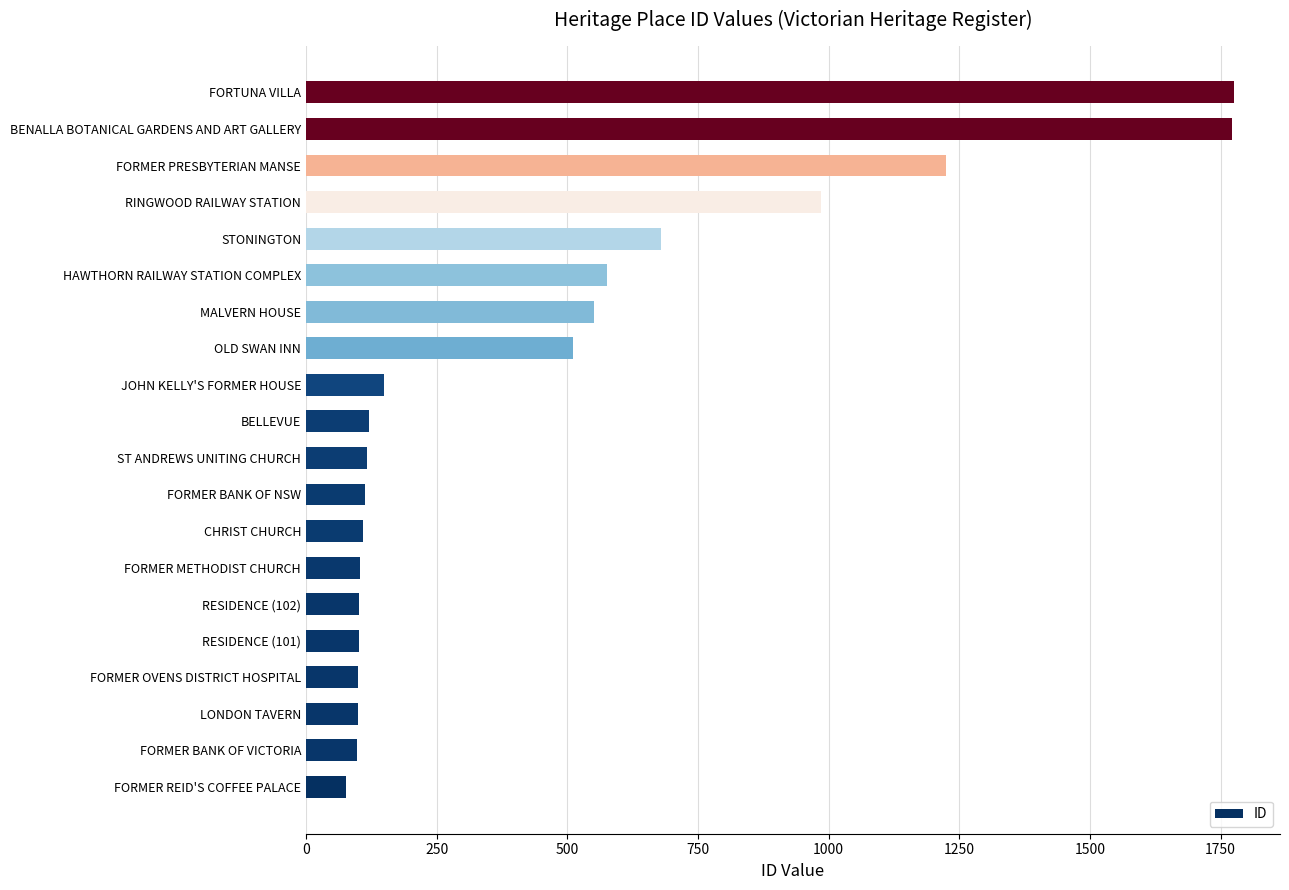

The value at FORMER BANK OF VICTORIA is 98. True or false?

True